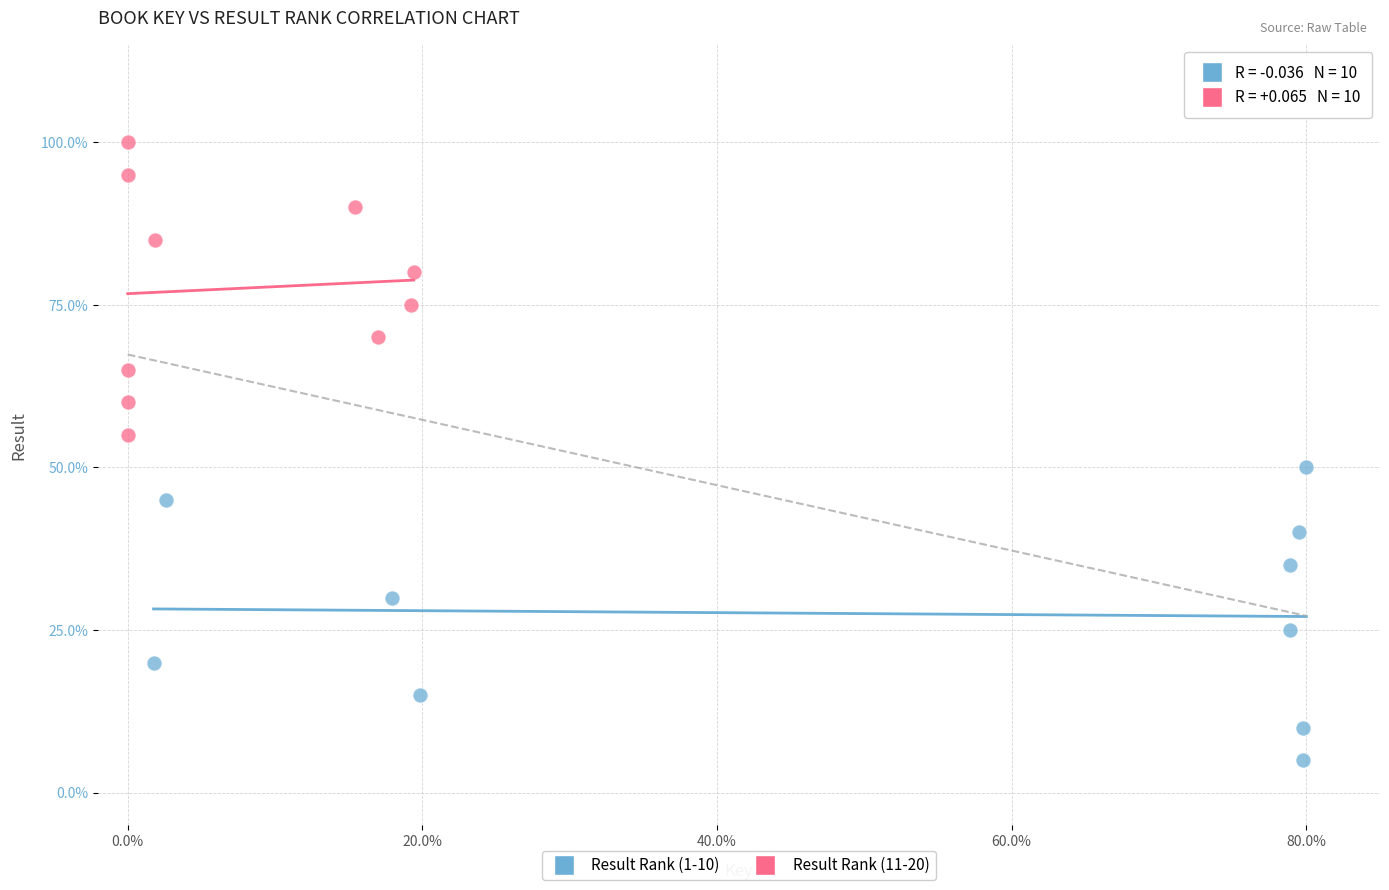

Which series contains the highest Y value?

Result Rank (11-20)